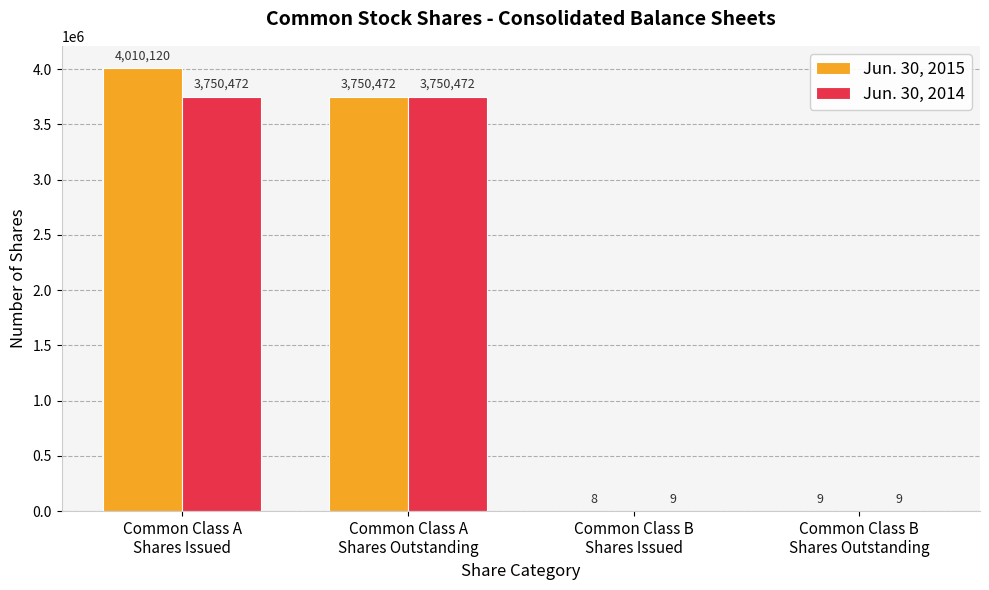

What is the maximum value shown in the chart?

4010120